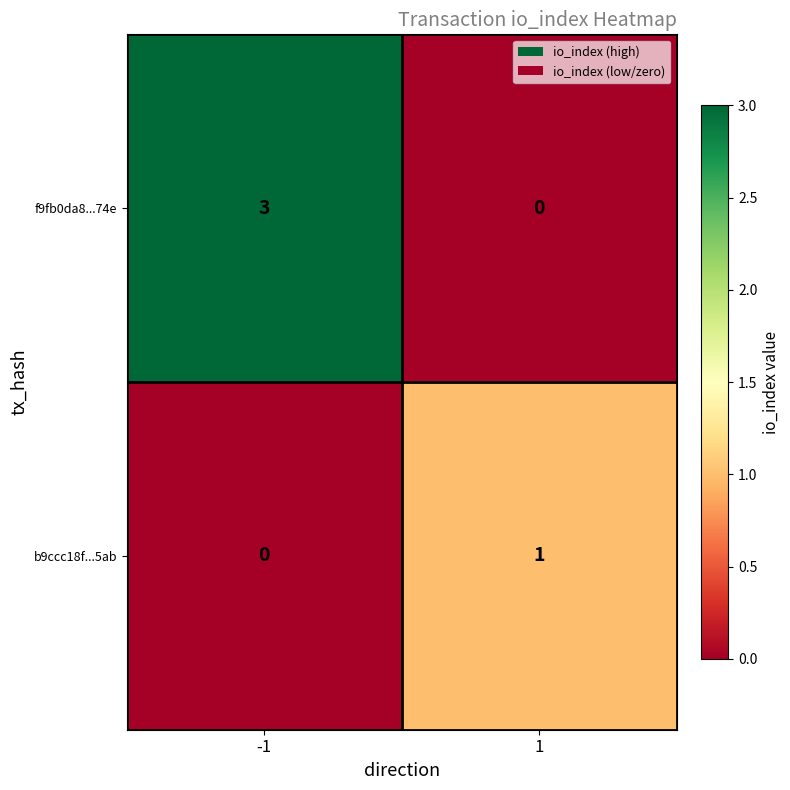

What is the difference between the f9fb0da8...74e values at -1 and 1?

3